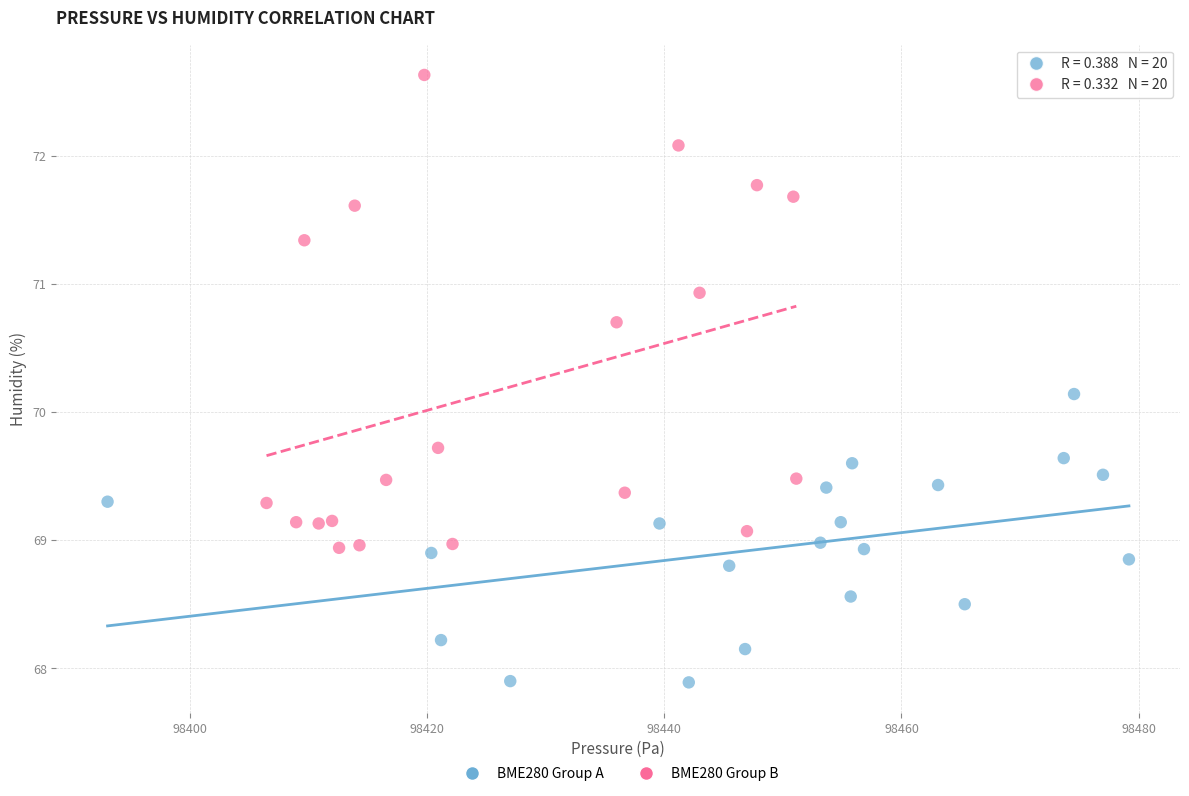

Which series contains the highest Y value?

BME280 Group B